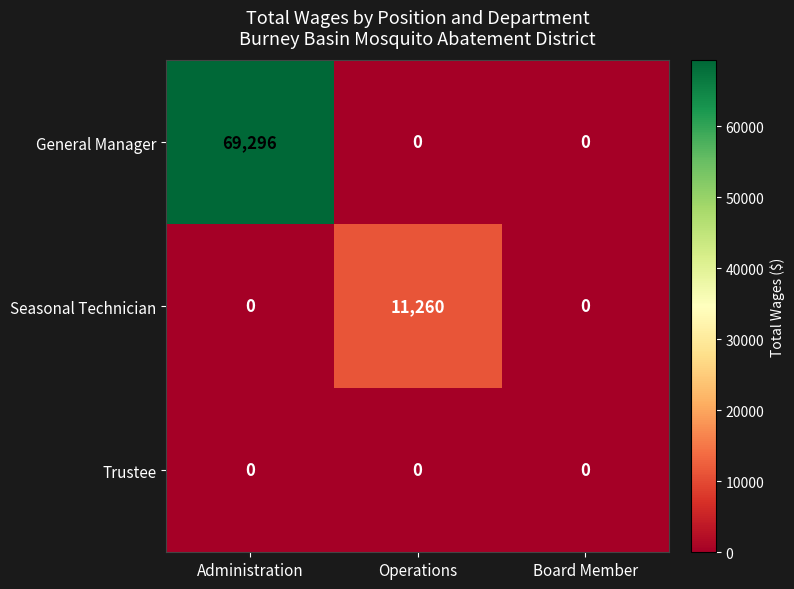

How many data points does each series have?

3